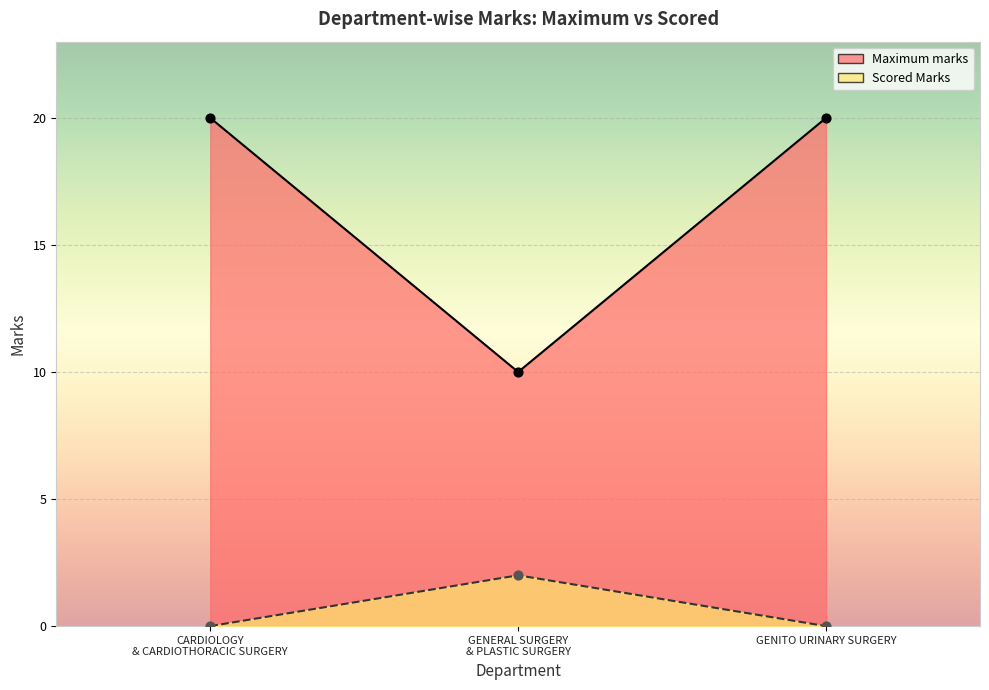

Is the value of Maximum marks at GENITO URINARY SURGERY greater than the value of Scored Marks at GENERAL SURGERY & PLASTIC SURGERY?

Yes